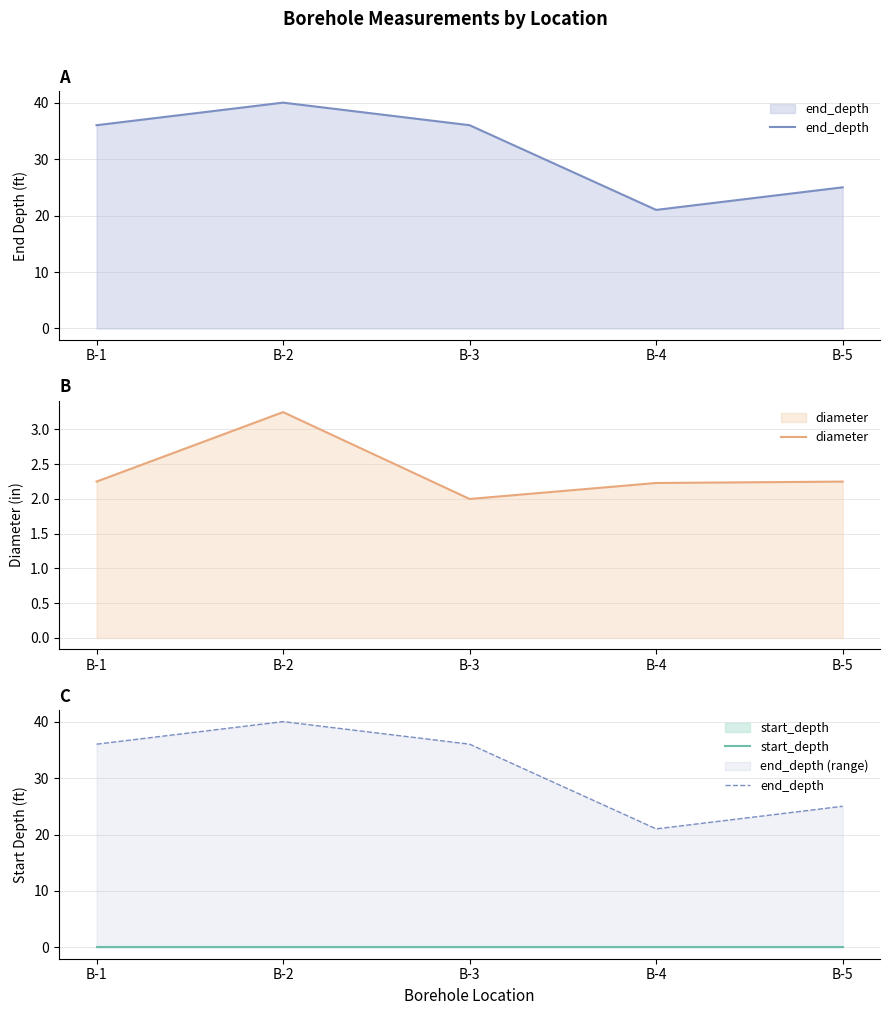

Count the diameter values in the range 2 to 3.

4